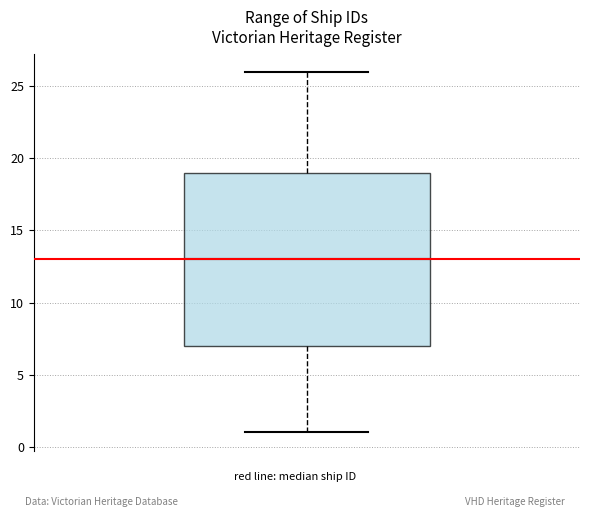

Transcribe this box plot: give where the median line is, the range the box spans, and where the two whiskers end, as read against the y-axis. The values are not printed on the chart, so give them approximately, as read against the axis.

median 13, box 7 to 19, whiskers 1 to 26